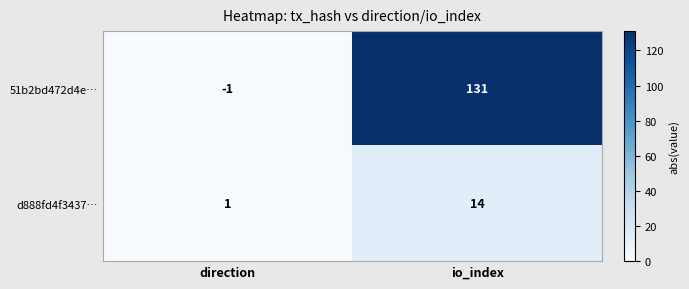

What is the sum of the d888fd4f3437… values at io_index and direction?

15